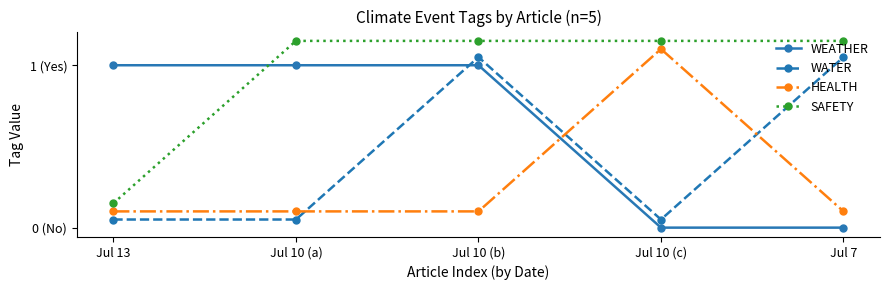

How many interior local peaks does the HEALTH series have?

1